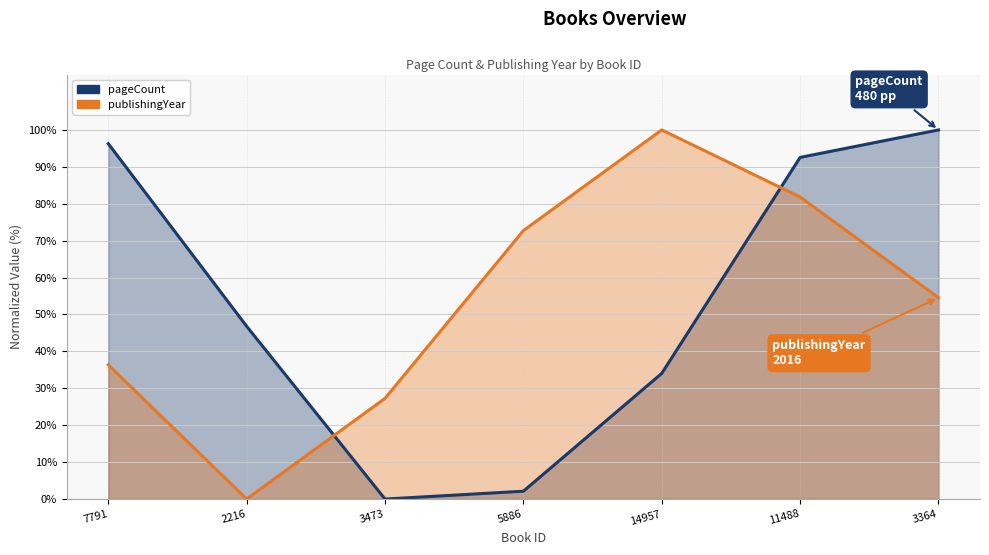

Where do pageCount and publishingYear first cross each other?

2216 and 3473